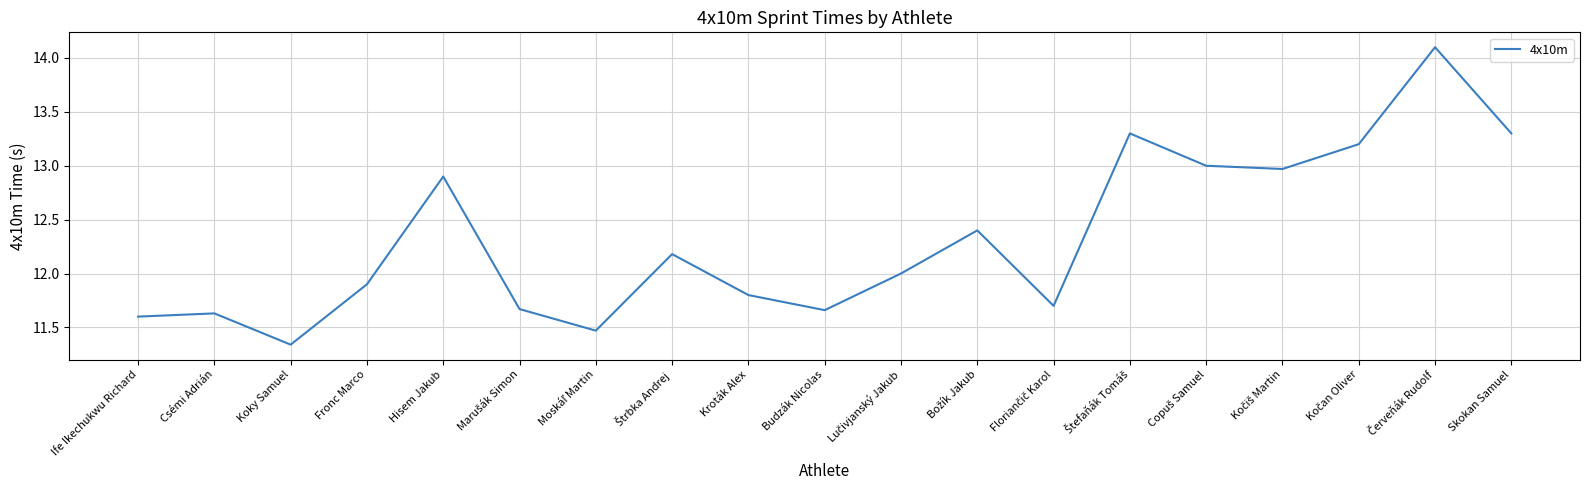

How many interior local peaks (higher than both neighbors) does the data have?

6